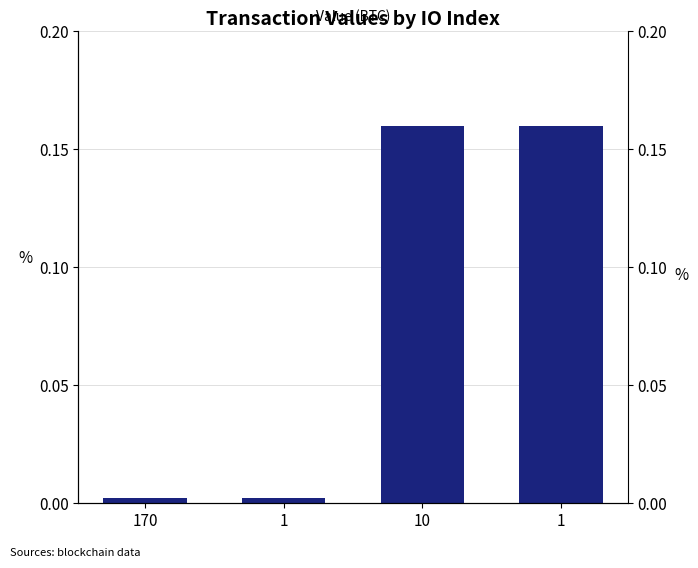

Which category has the highest value across all series?

10